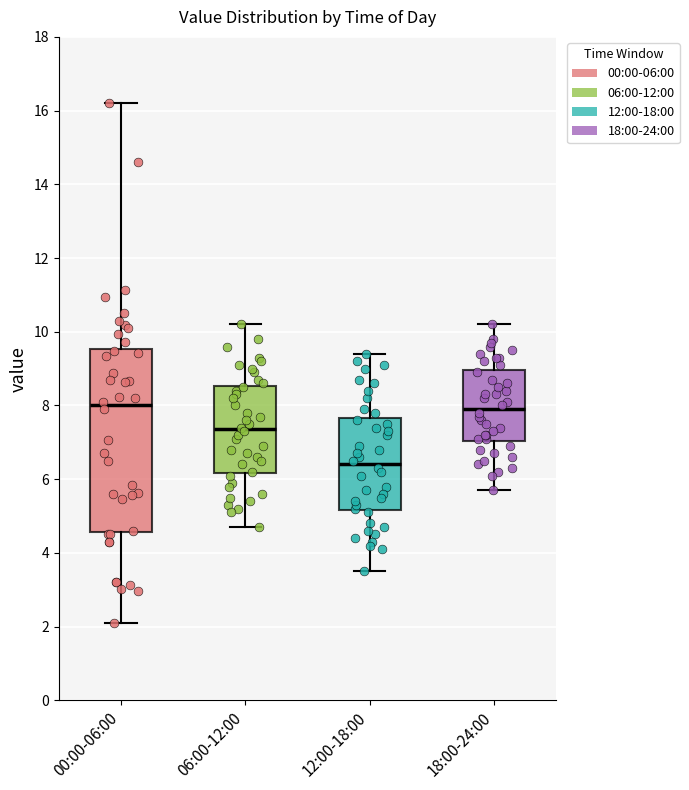

Comparing the boxes themselves (not the whiskers), which one is the tallest?

00:00-06:00